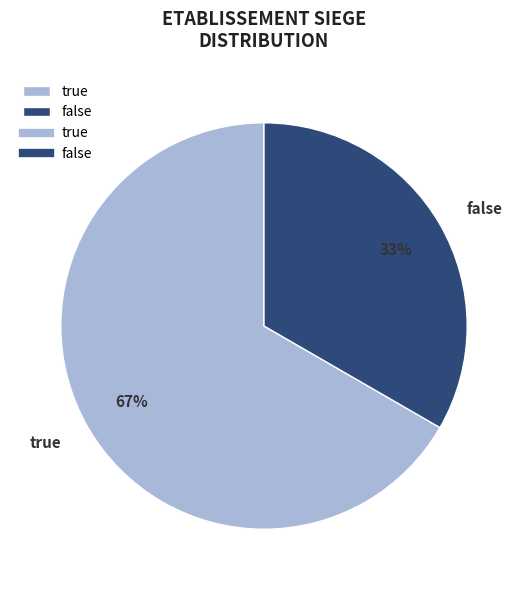

What is the ratio of the value at false to the value at true?

0.5